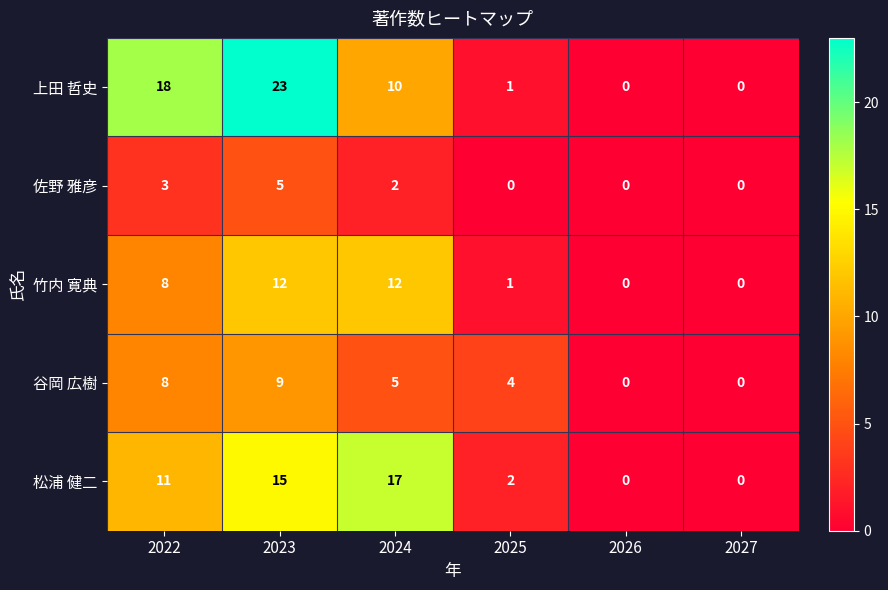

Which series has the largest range (max minus min)?

上田 哲史